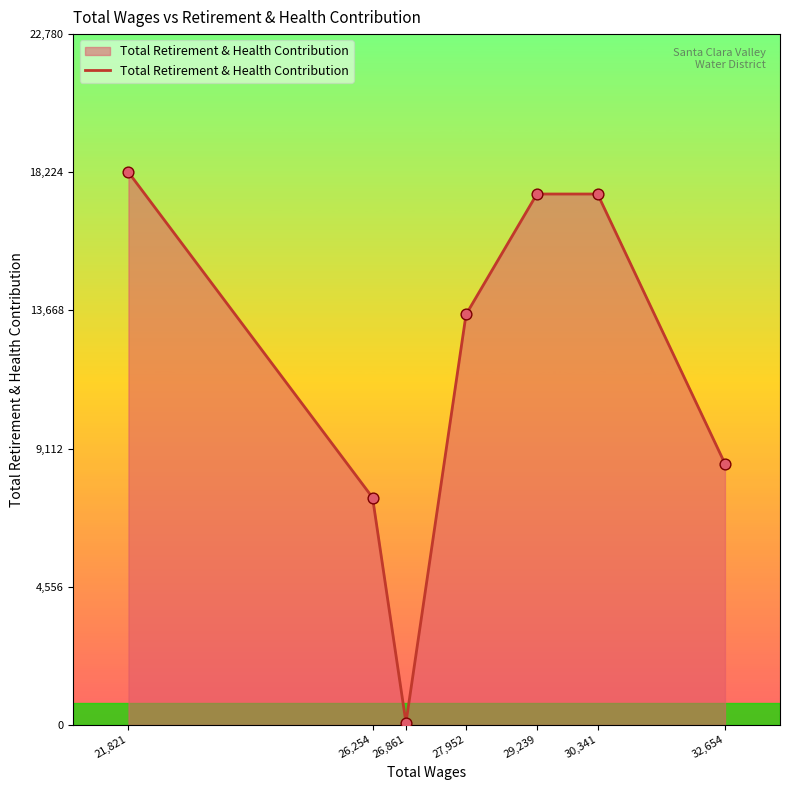

Between 26,861 and 26,254, which is larger?

26,254